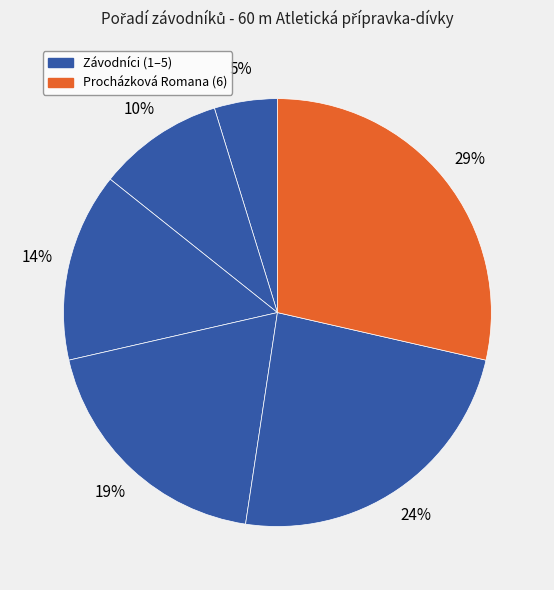

Count the number of slices in the pie.

6